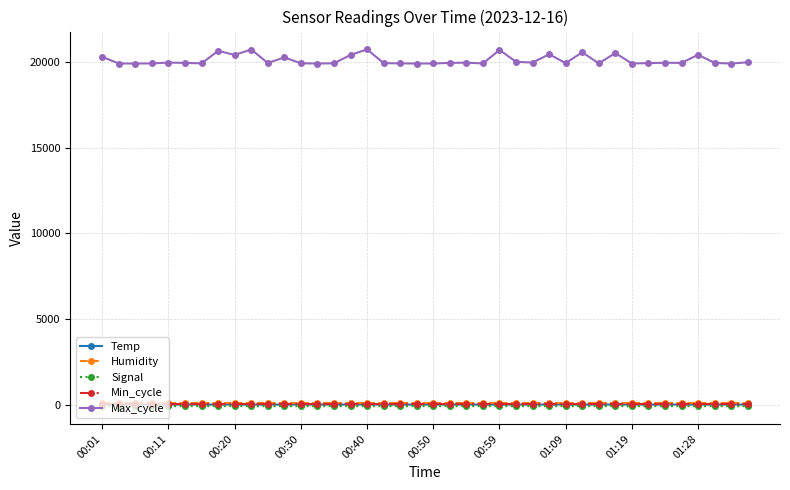

True or false: Max_cycle and Temp intersect in this chart.

False